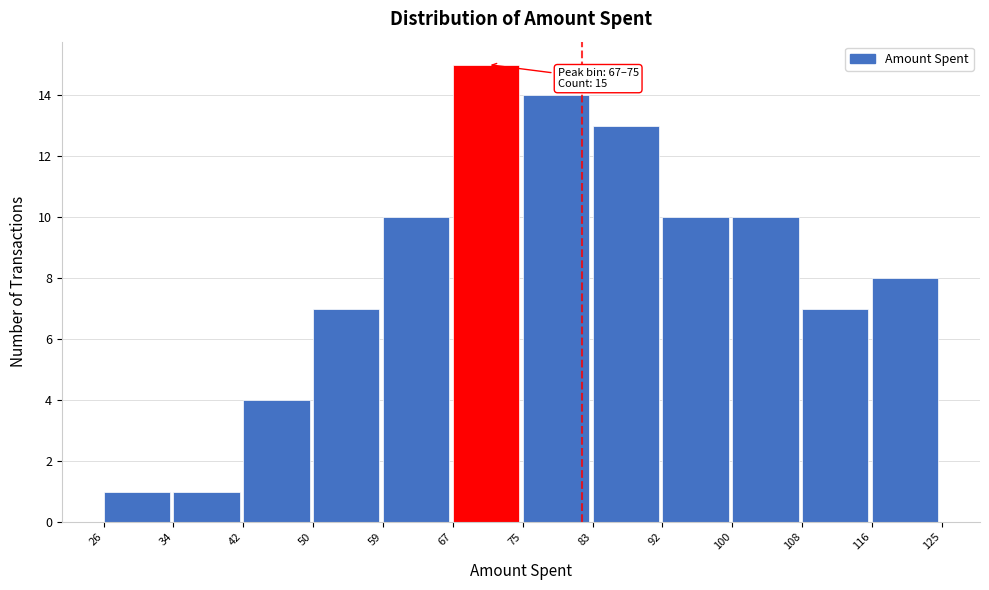

Over which range of the x-axis is the bar tallest?

67 to 75